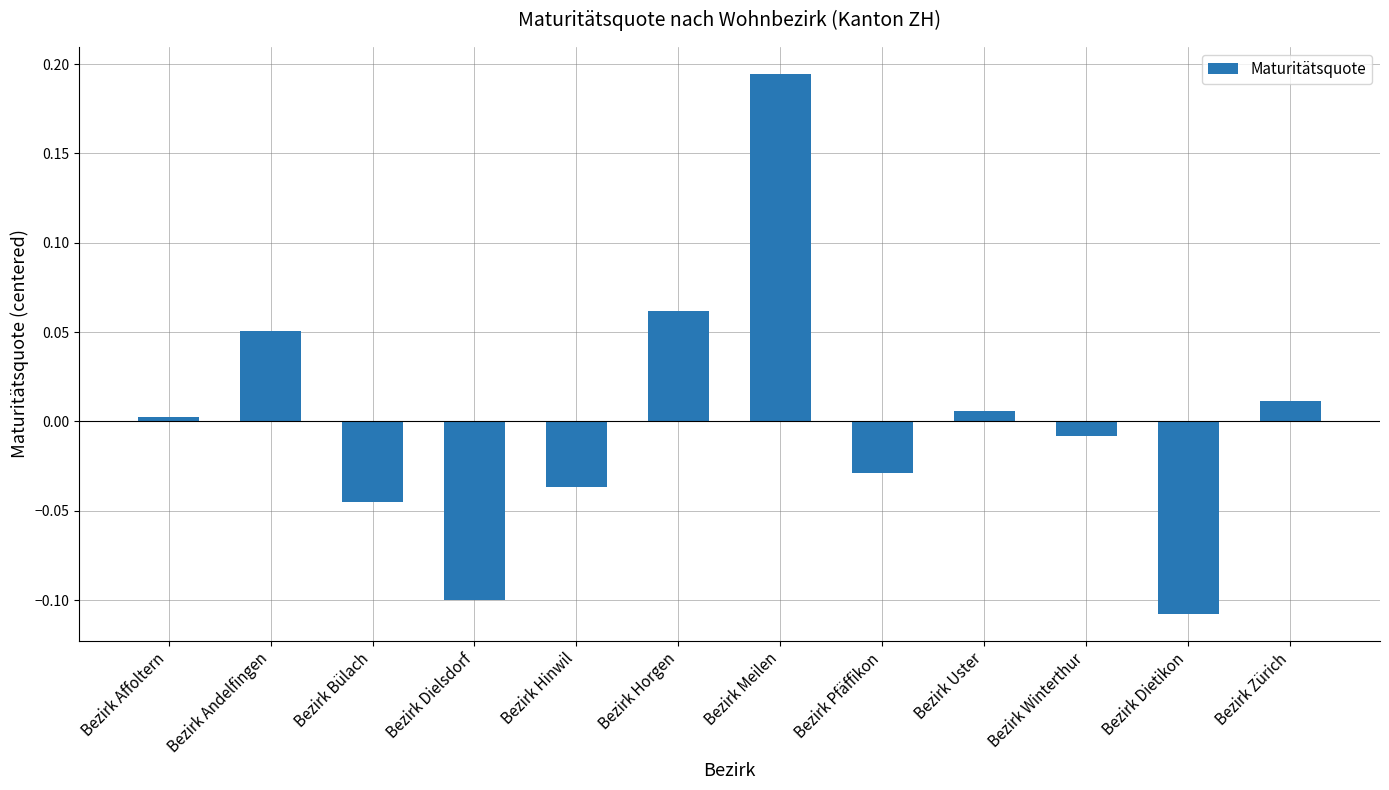

How many values are below 0?

6